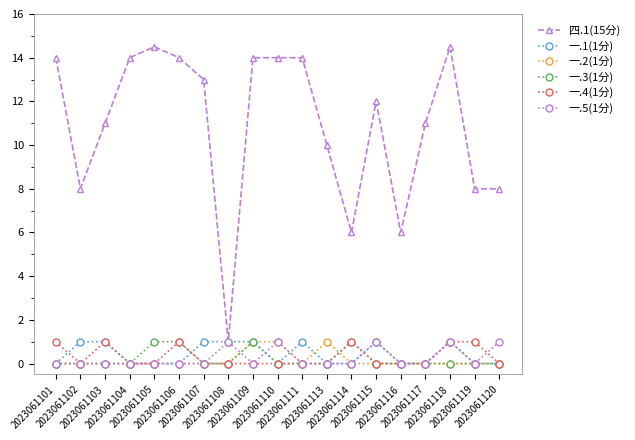

What is the total value across all series at 2023061105?

15.5